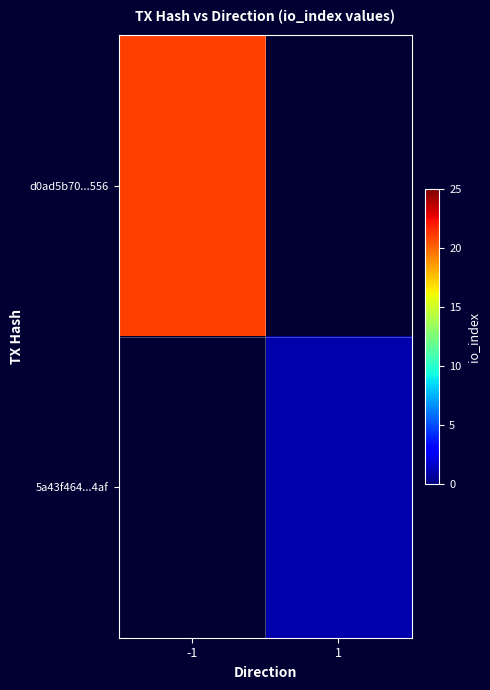

Which series has the widest spread of values?

d0ad5b70...556